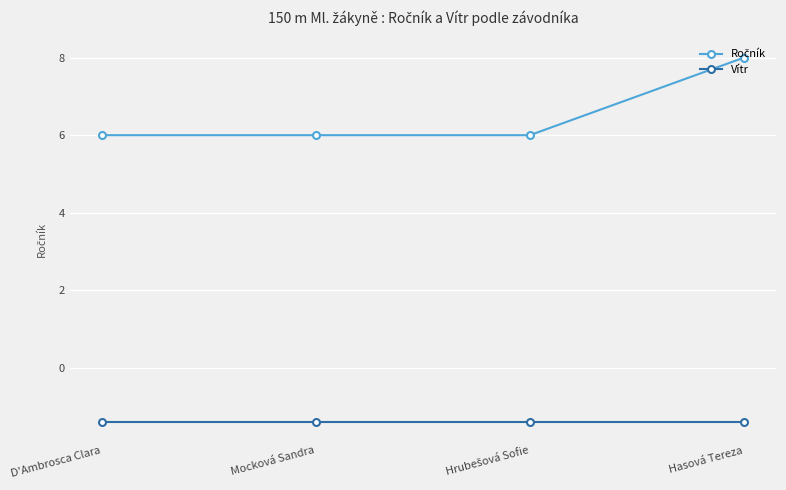

True or false: Vítr has more than 1 interior local peaks.

False